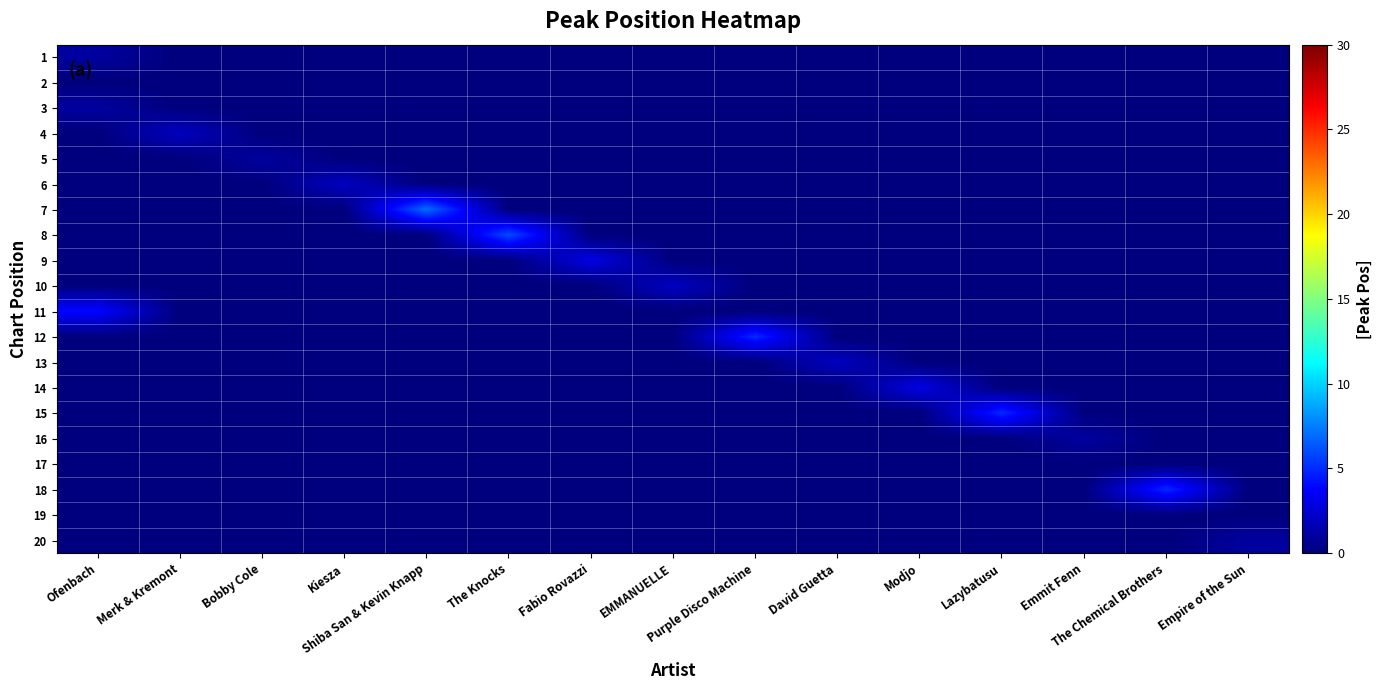

How many distinct data groups are displayed?

20